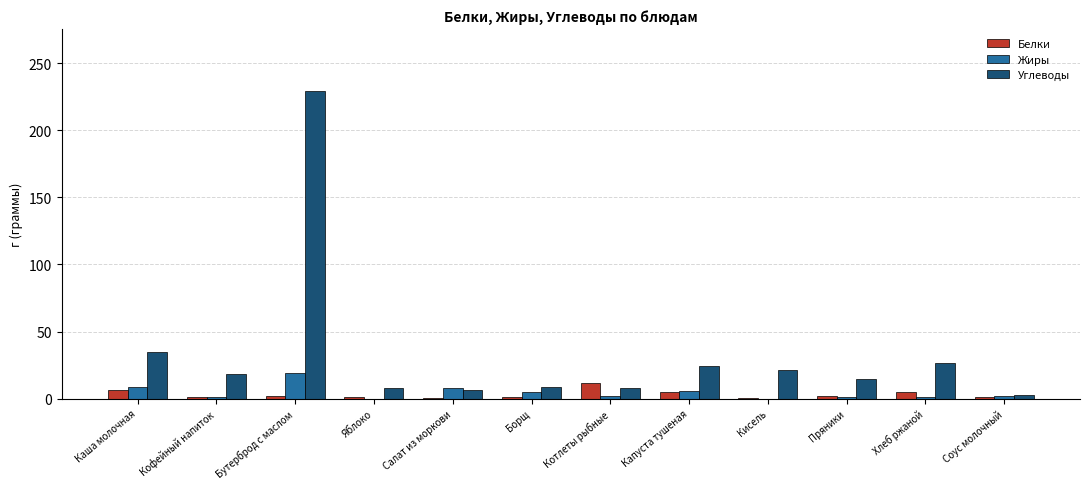

What is the sum of all Жиры values?

54.3